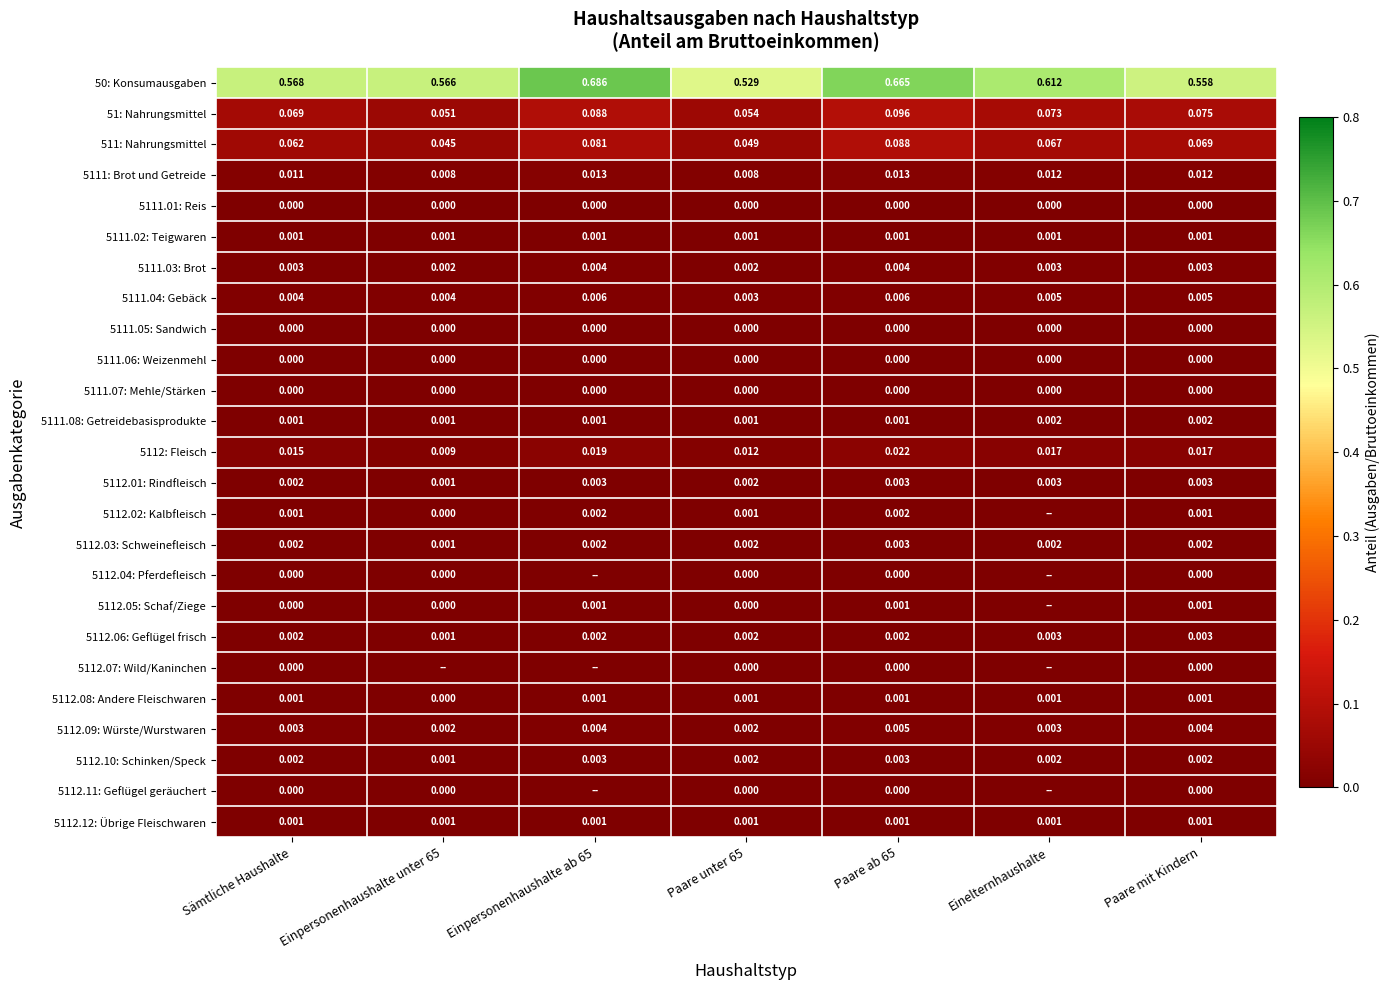

Is the value of 511: Nahrungsmittel at Paare ab 65 greater than the value of 5111: Brot und Getreide at Paare unter 65?

Yes